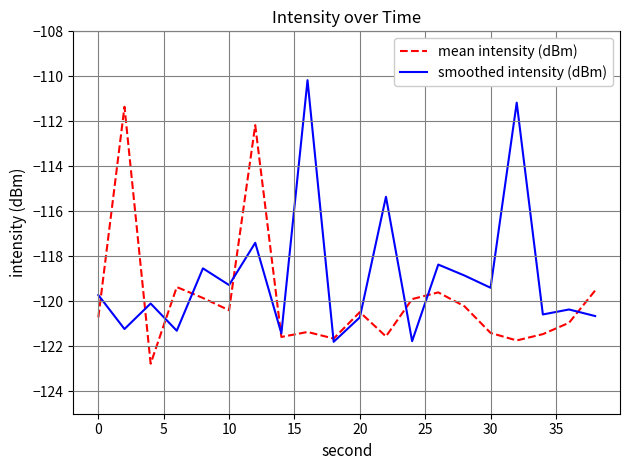

Which series has the largest total across all categories?

smoothed intensity (dBm)